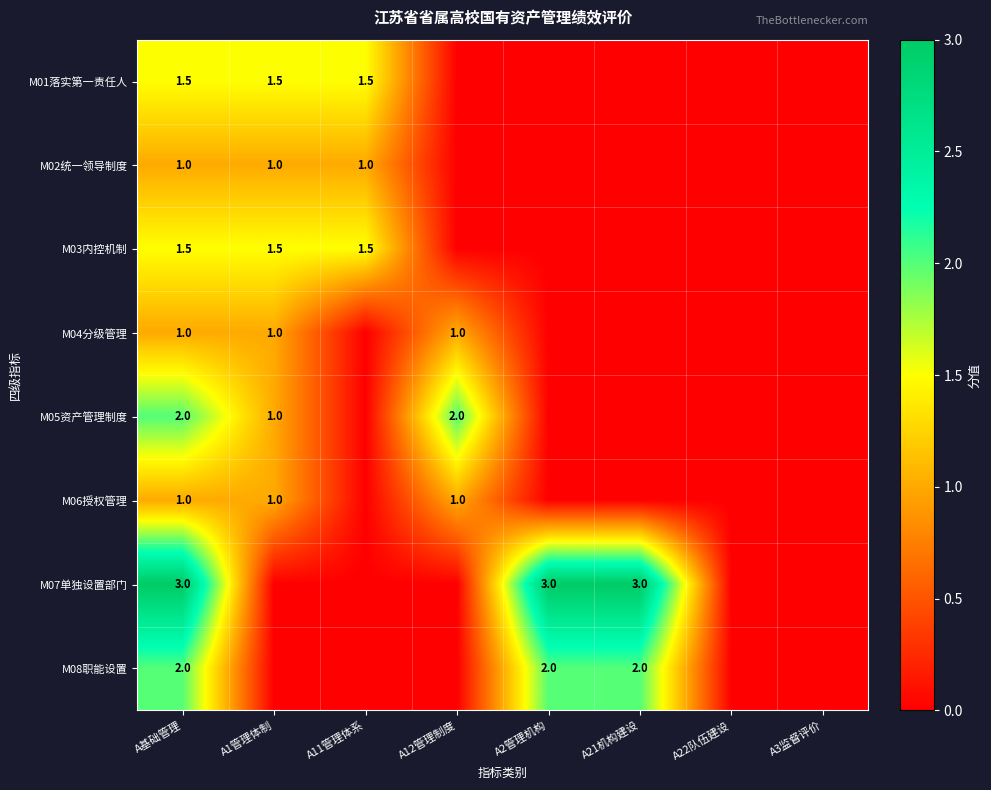

How many distinct data groups are displayed?

8